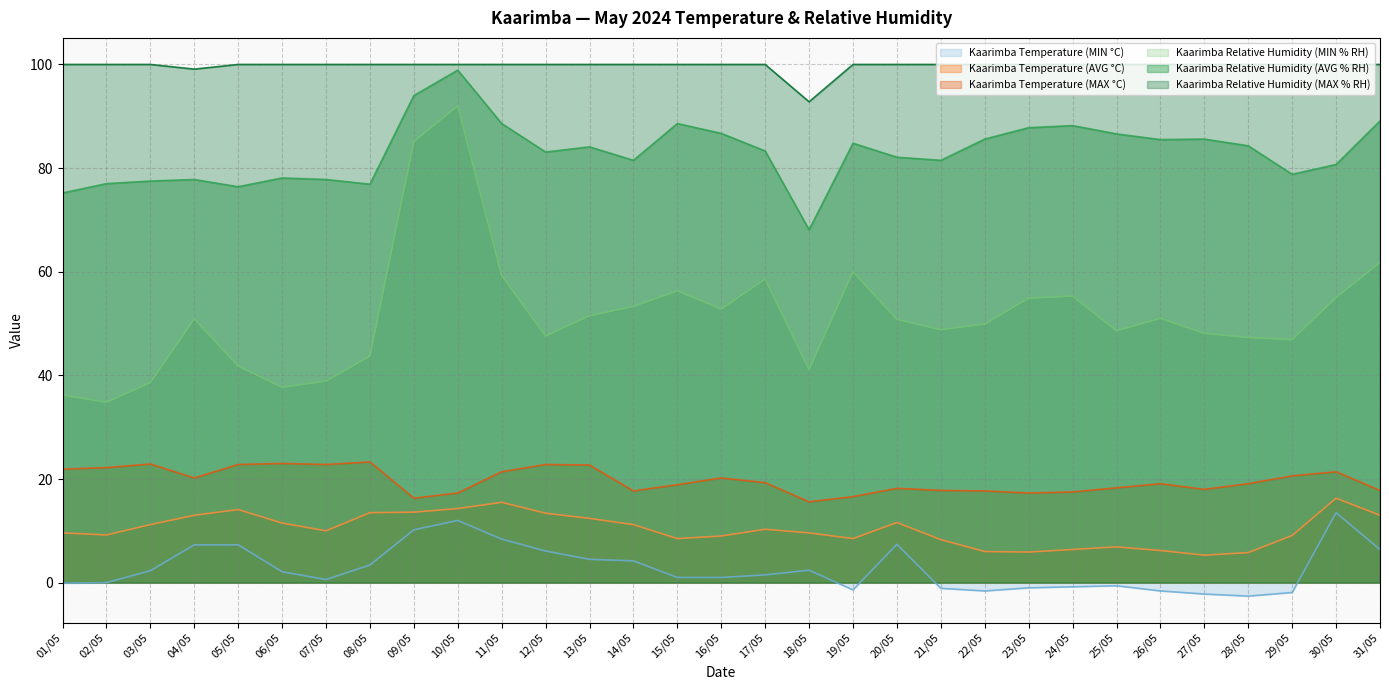

True or false: Kaarimba Relative Humidity (MIN % RH) and Kaarimba Relative Humidity (AVG % RH) cross at least once.

False